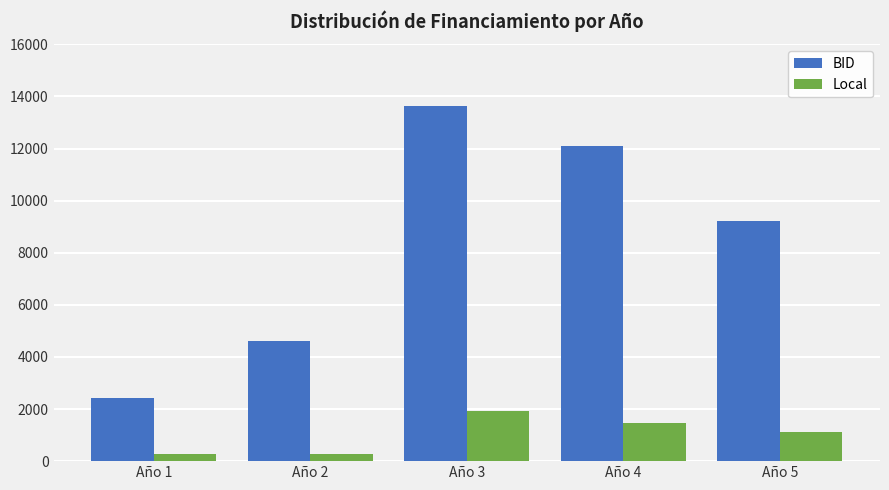

Is it true that Local equals 289.1 at Año 1?

True